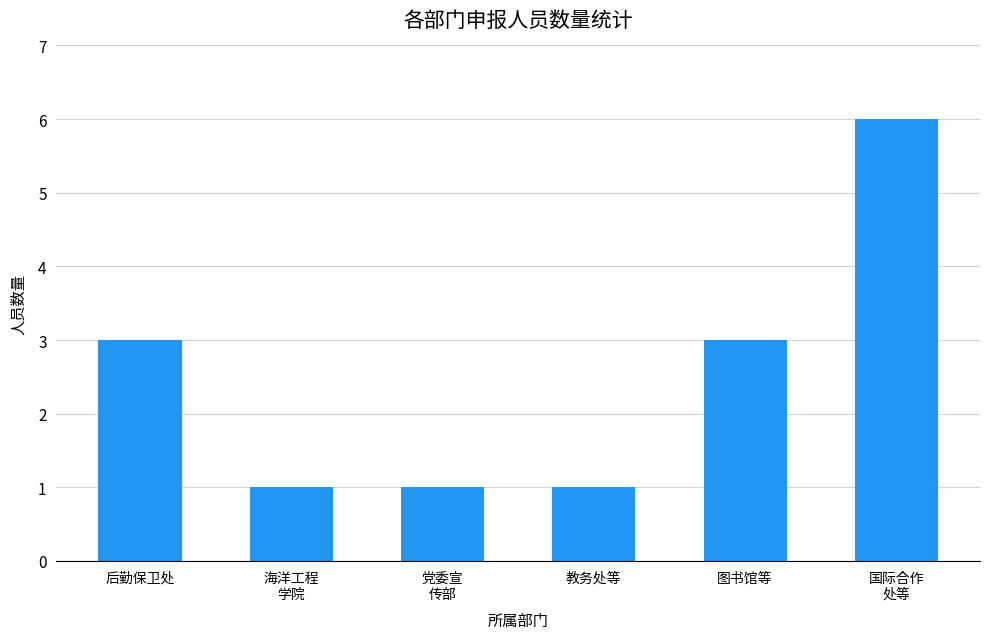

Approximately how many times larger is the value at 海洋工程
学院 compared to 图书馆等?

0.3